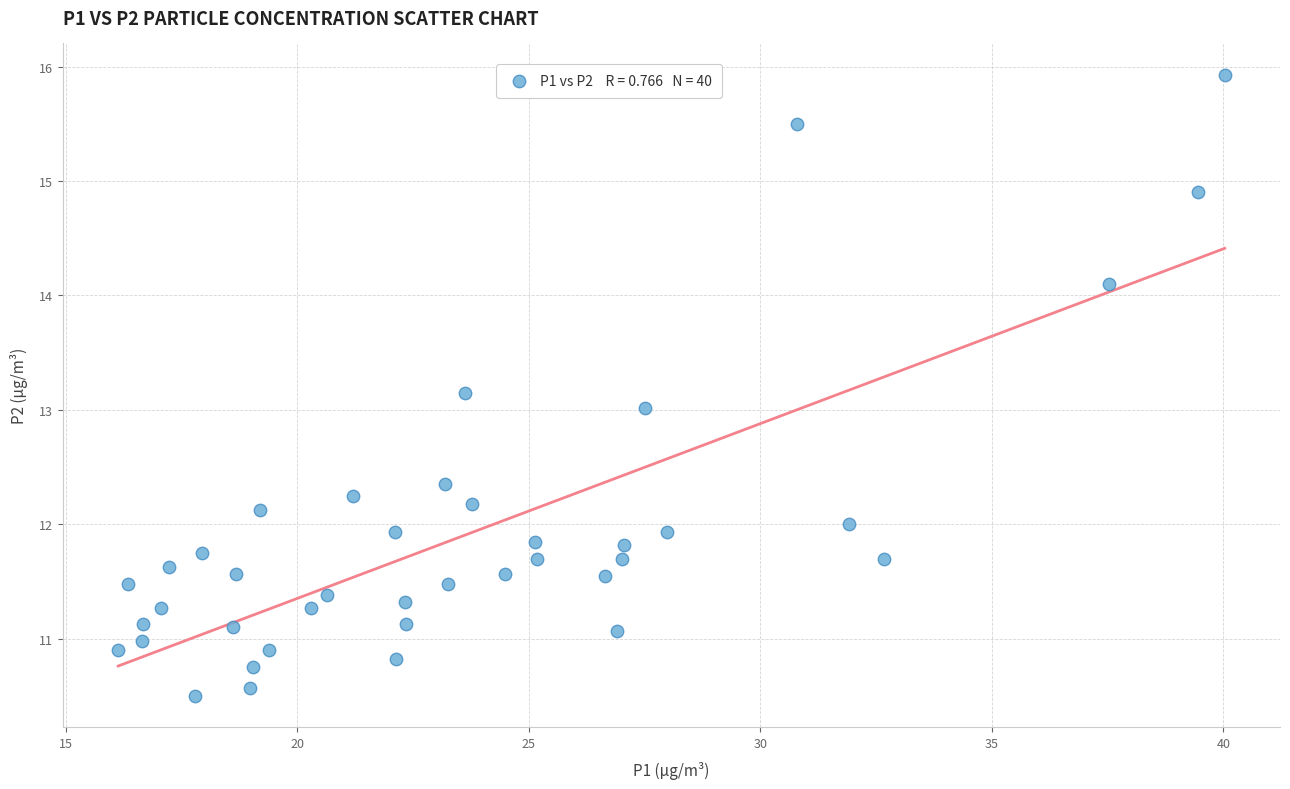

What is the range of X values (max minus min)?

23.9